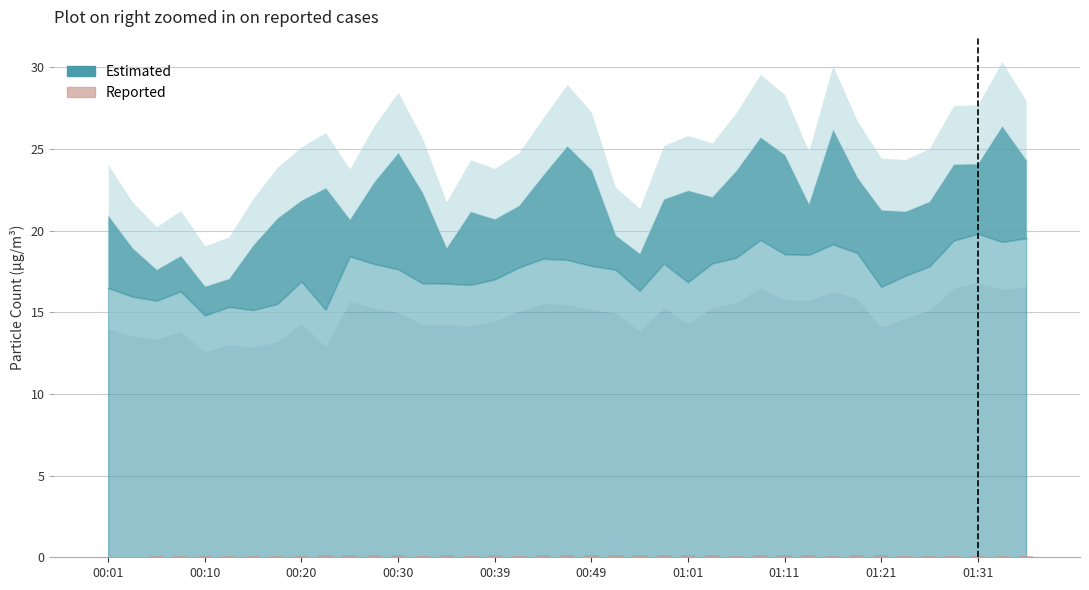

How many categories are shown in the chart?

39